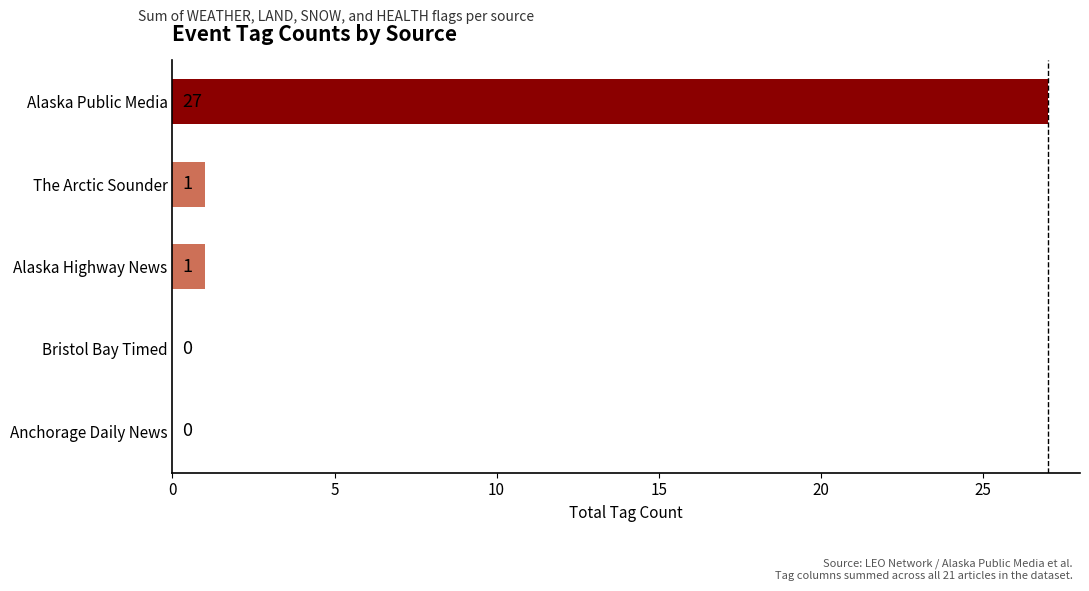

What is the ratio of the value at Alaska Public Media to the value at Alaska Highway News?

27.0